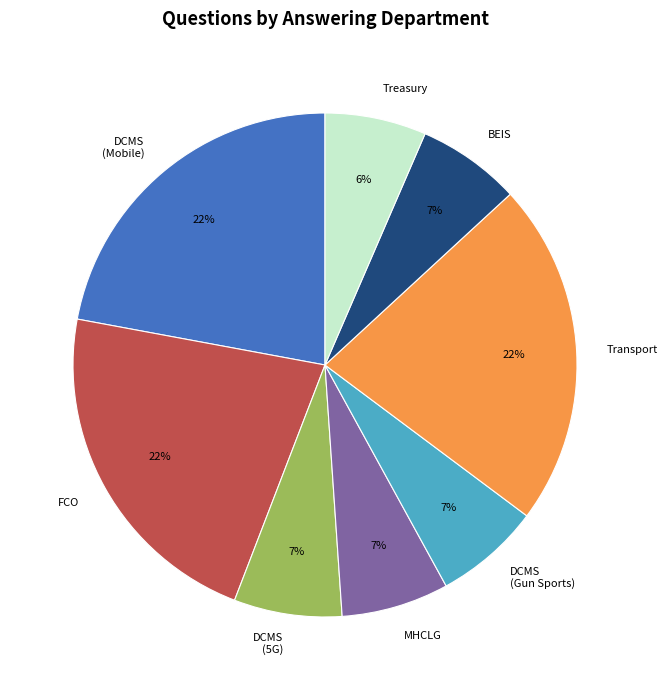

Approximately how many times larger is the value at Treasury compared to FCO?

0.3